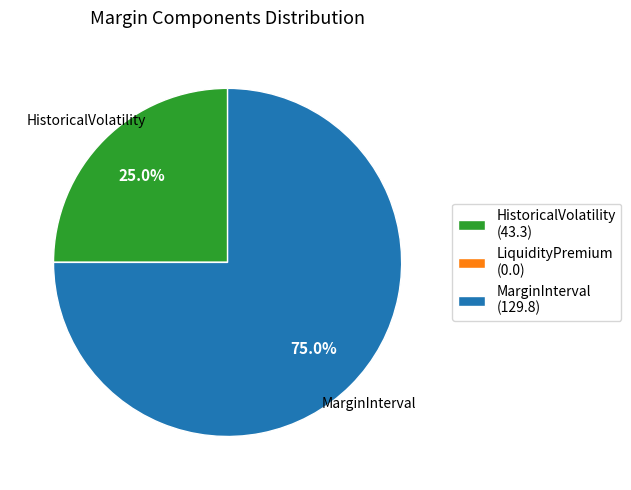

What is the largest slice in the pie chart?

MarginInterval